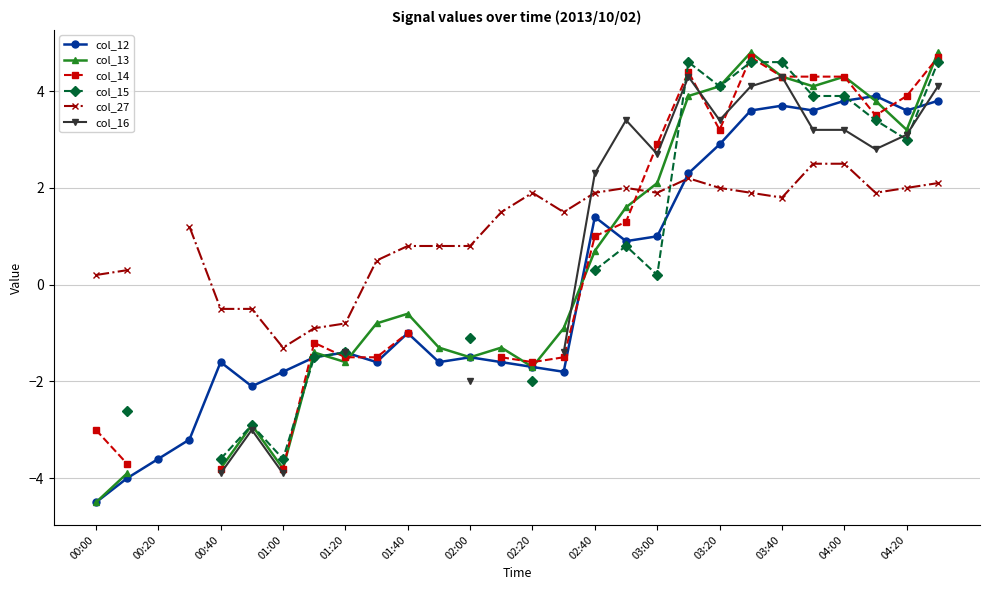

Which category has the lowest value in the col_12 series?

00:00